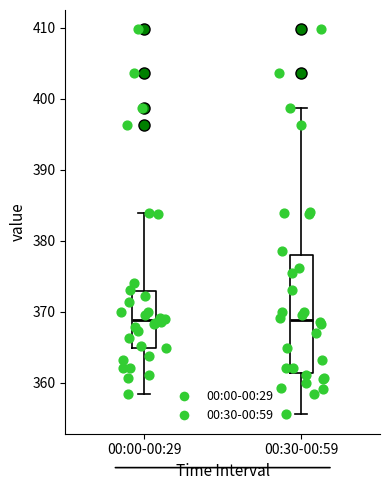

Which box is the tallest, from its lower edge to its upper edge?

00:30-00:59